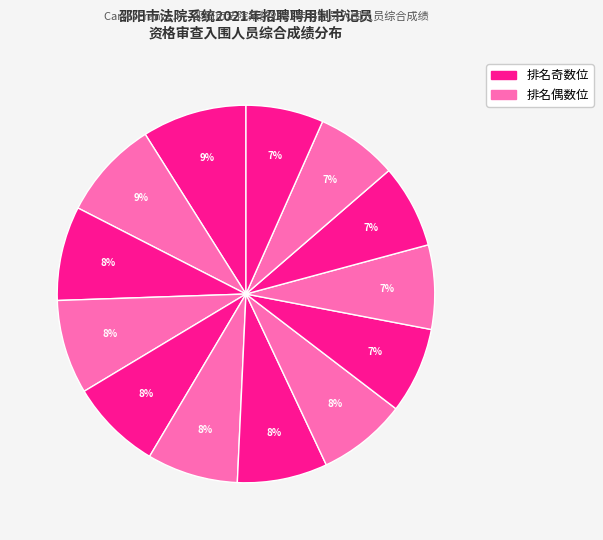

Count the number of slices in the pie.

13